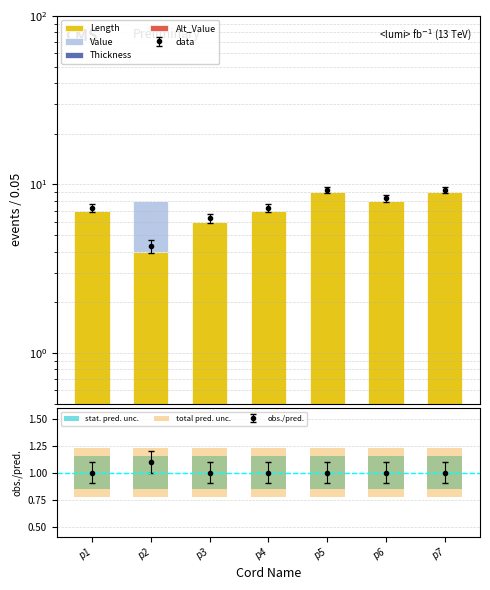

Count the Length values in the range 6 to 9.

6